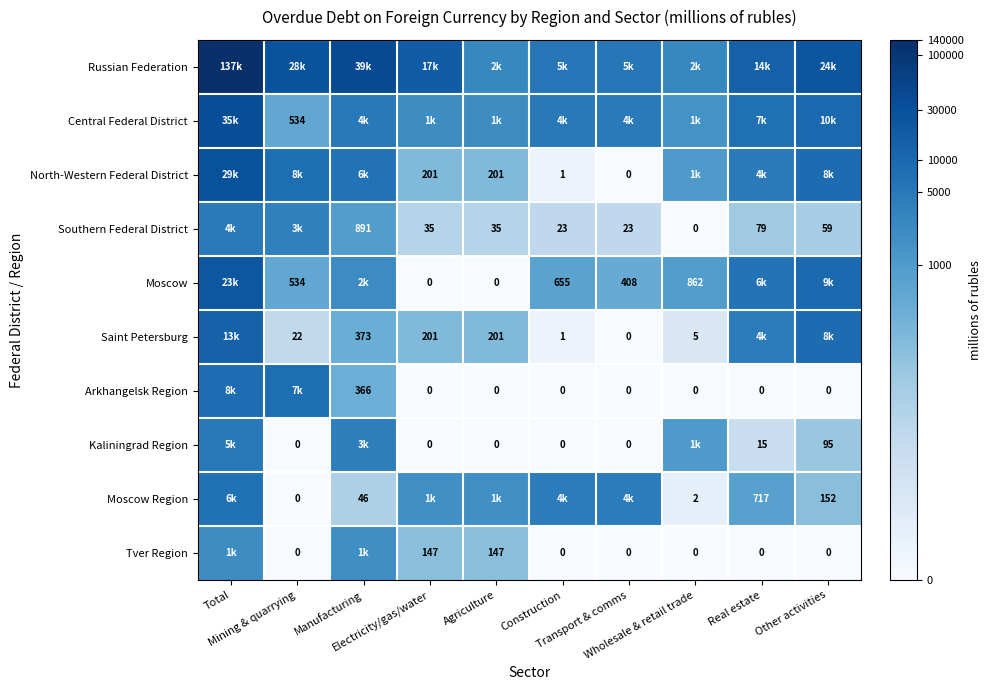

True or false: Arkhangelsk Region has a value of -3.6 at Agriculture.

False